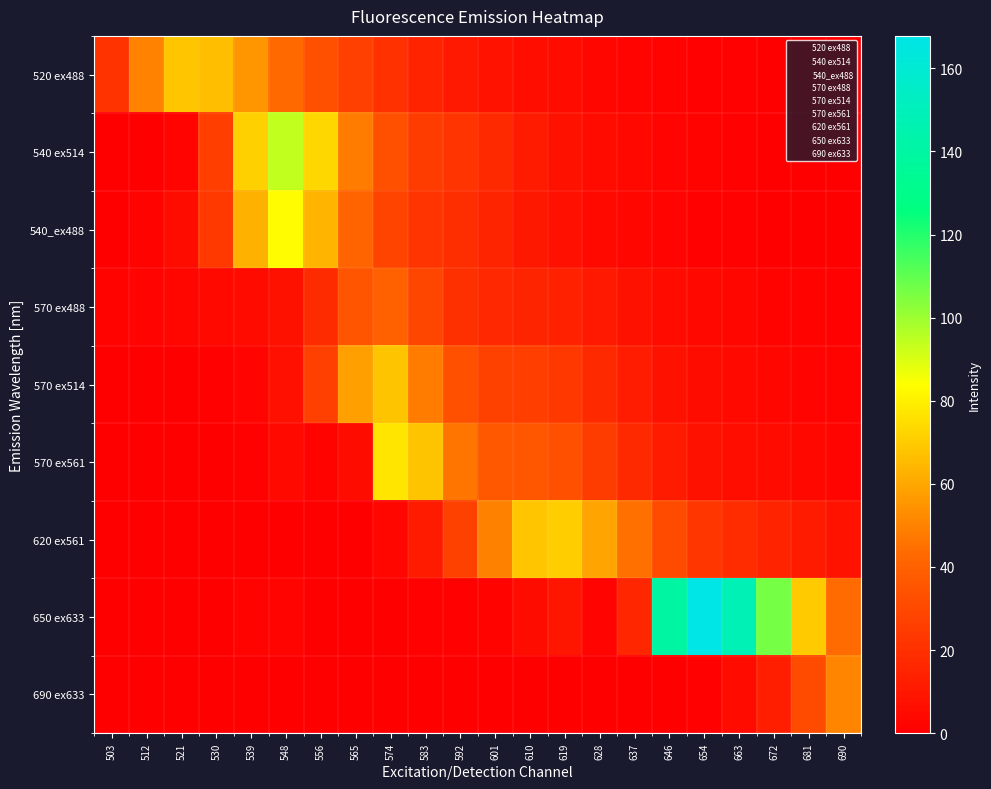

Reading right to left, list all the values displayed in this chart.

520 ex488: 690=0.2	681=0.3	672=0.3	663=0.8	654=0.8	646=1.4	637=2.5	628=3.0	619=4.6	610=6.0	601=8.3	592=10.8	583=15.0	574=20.8	565=26.4	556=33.2	548=43.2	539=55.3	530=66.6	521=68.3	512=50.1	503=21.4
540 ex514: 690=0.2	681=0.4	672=0.5	663=1.2	654=1.4	646=2.2	637=3.4	628=4.6	619=7.5	610=11.7	601=17.4	592=21.8	583=25.3	574=32.8	565=48.0	556=73.3	548=94.2	539=71.3	530=25.7	521=2.5	512=0.0	503=0.0
540_ex488: 690=0.2	681=0.3	672=0.4	663=1.1	654=1.3	646=2.0	637=3.1	628=4.1	619=6.6	610=10.2	601=15.3	592=19.1	583=22.1	574=28.3	565=41.5	556=63.7	548=83.2	539=62.8	530=23.7	521=5.7	512=1.4	503=0.3
570 ex488: 690=1.0	681=1.6	672=1.9	663=2.9	654=3.3	646=4.9	637=7.6	628=10.6	619=14.2	610=15.6	601=16.6	592=20.2	583=29.0	574=39.9	565=34.8	556=17.7	548=7.6	539=4.8	530=4.0	521=3.1	512=2.4	503=1.4
570 ex514: 690=1.6	681=2.6	672=3.1	663=4.5	654=5.4	646=7.8	637=12.2	628=17.6	619=23.5	610=25.9	601=26.9	592=33.1	583=48.2	574=67.8	565=58.2	556=26.4	548=7.2	539=2.0	530=0.8	521=0.0	512=0.0	503=0.0
570 ex561: 690=2.4	681=3.8	672=4.7	663=6.3	654=7.7	646=11.2	637=17.4	628=25.0	619=32.9	610=35.5	601=36.7	592=46.3	583=67.9	574=77.2	565=5.4	556=1.5	548=4.4	539=0.7	530=0.1	521=0.0	512=0.0	503=0.0
620 ex561: 690=8.3	681=11.7	672=14.6	663=18.4	654=22.8	646=31.1	637=44.8	628=59.5	619=70.7	610=68.6	601=49.6	592=27.5	583=11.4	574=2.8	565=0.0	556=0.0	548=0.0	539=0.0	530=0.0	521=0.0	512=0.0	503=0.0
650 ex633: 690=43.7	681=69.7	672=106.7	663=147.7	654=167.8	646=140.6	637=16.2	628=2.0	619=9.8	610=5.7	601=1.8	592=1.3	583=1.1	574=0.5	565=0.1	556=0.3	548=2.5	539=1.6	530=0.4	521=0.3	512=0.3	503=0.3
690 ex633: 690=51.1	681=31.4	672=12.9	663=4.8	654=1.3	646=0.3	637=0.0	628=0.0	619=0.0	610=0.0	601=0.0	592=0.0	583=0.0	574=0.0	565=0.0	556=0.0	548=0.0	539=0.0	530=0.0	521=0.0	512=0.0	503=0.0